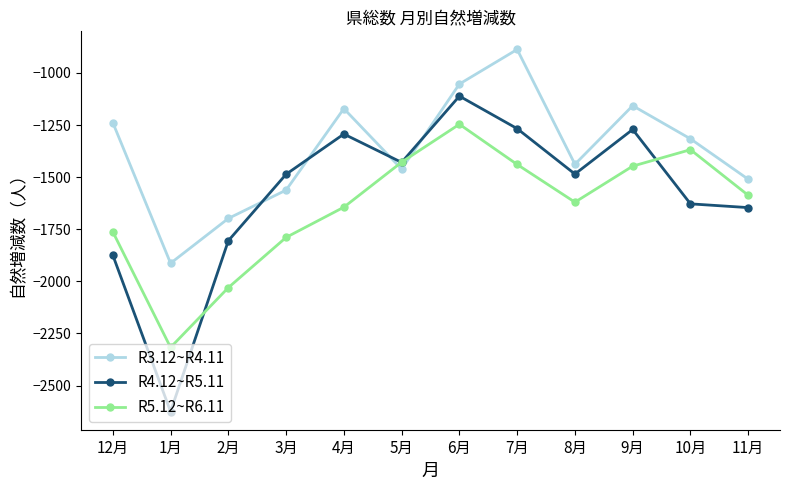

List the series in order of their peak value, highest first.

R3.12~R4.11, R4.12~R5.11, R5.12~R6.11